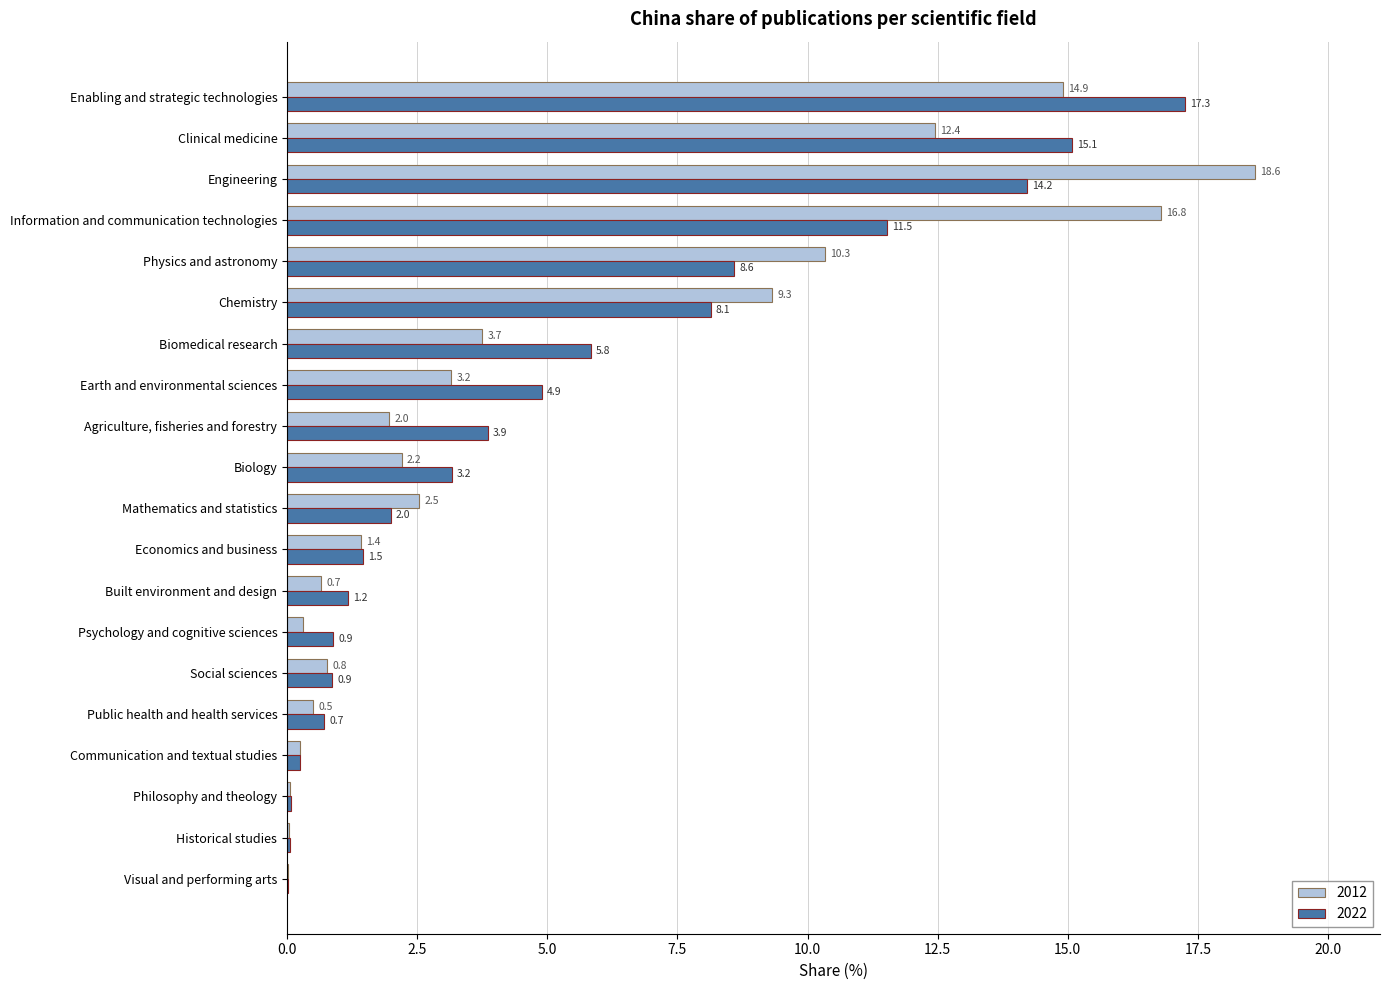

True or false: 2022 has a value of 8.7 at Earth and environmental sciences.

False